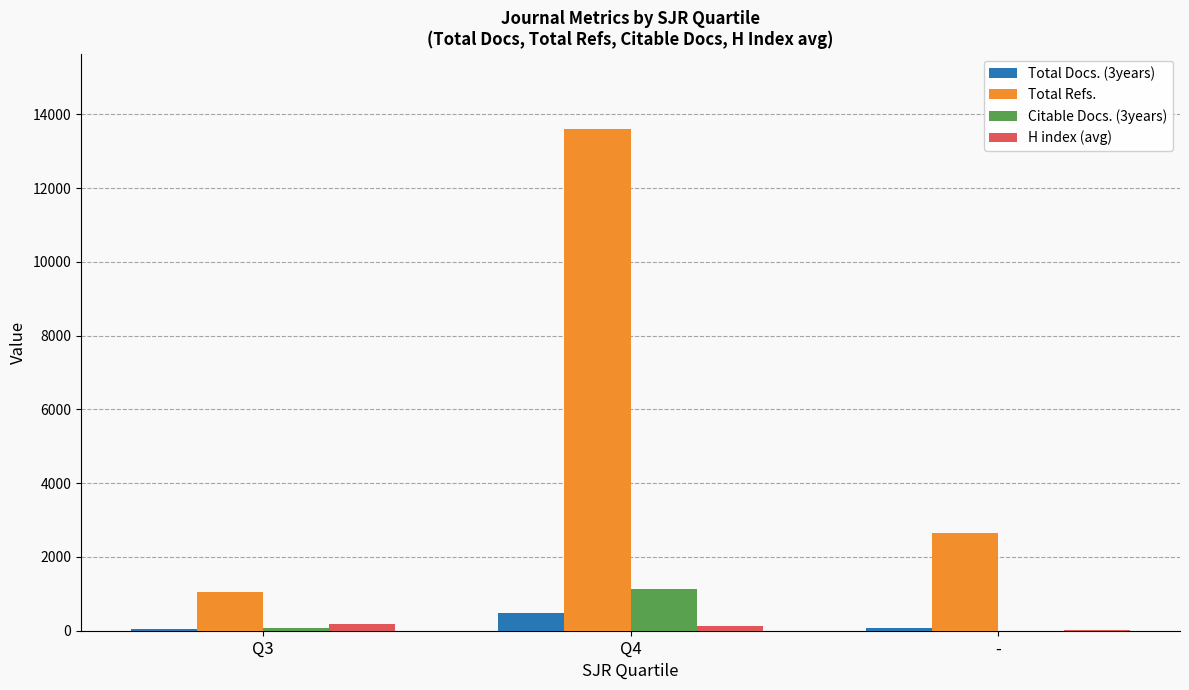

Where is Total Refs. nearest to the value 7325?

-